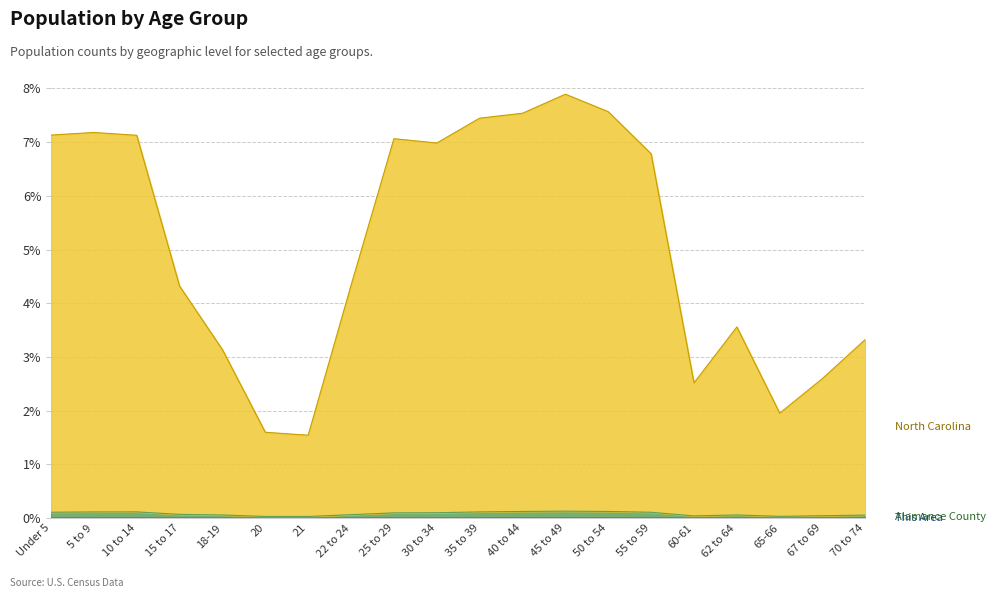

List the labels in order of North Carolina value, largest first.

45 to 49, 50 to 54, 40 to 44, 35 to 39, 5 to 9, Under 5, 10 to 14, 25 to 29, 30 to 34, 55 to 59, 22 to 24, 15 to 17, 62 to 64, 70 to 74, 18-19, 67 to 69, 60-61, 65-66, 20, 21